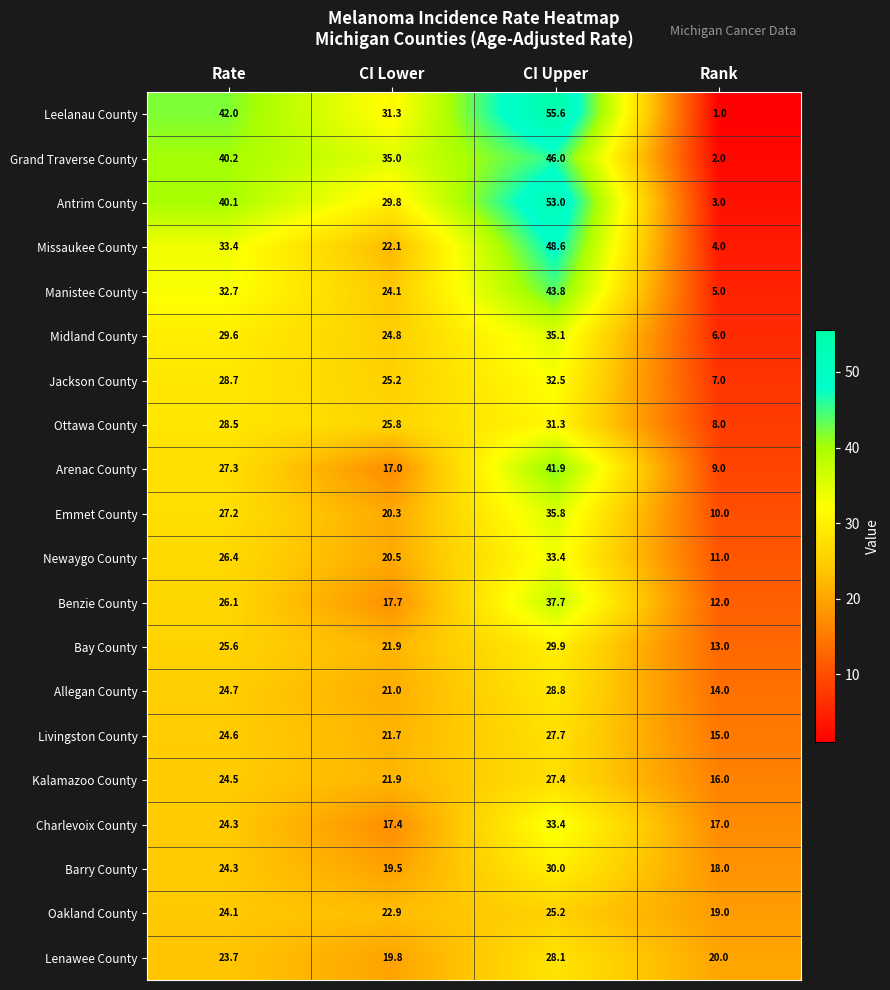

What is the sum of the Lenawee County values at Rate and CI Upper?

51.8